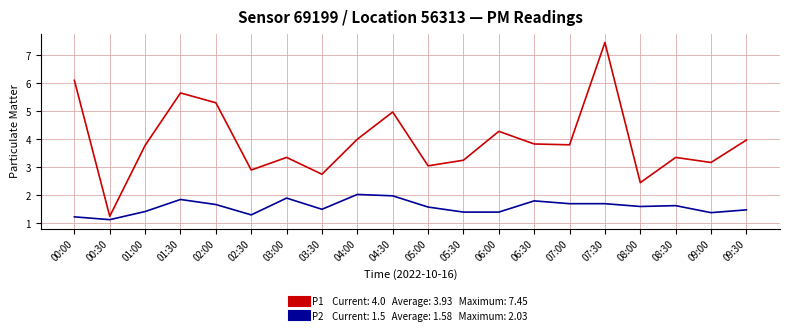

At which category is the sum across all series the highest?

07:30